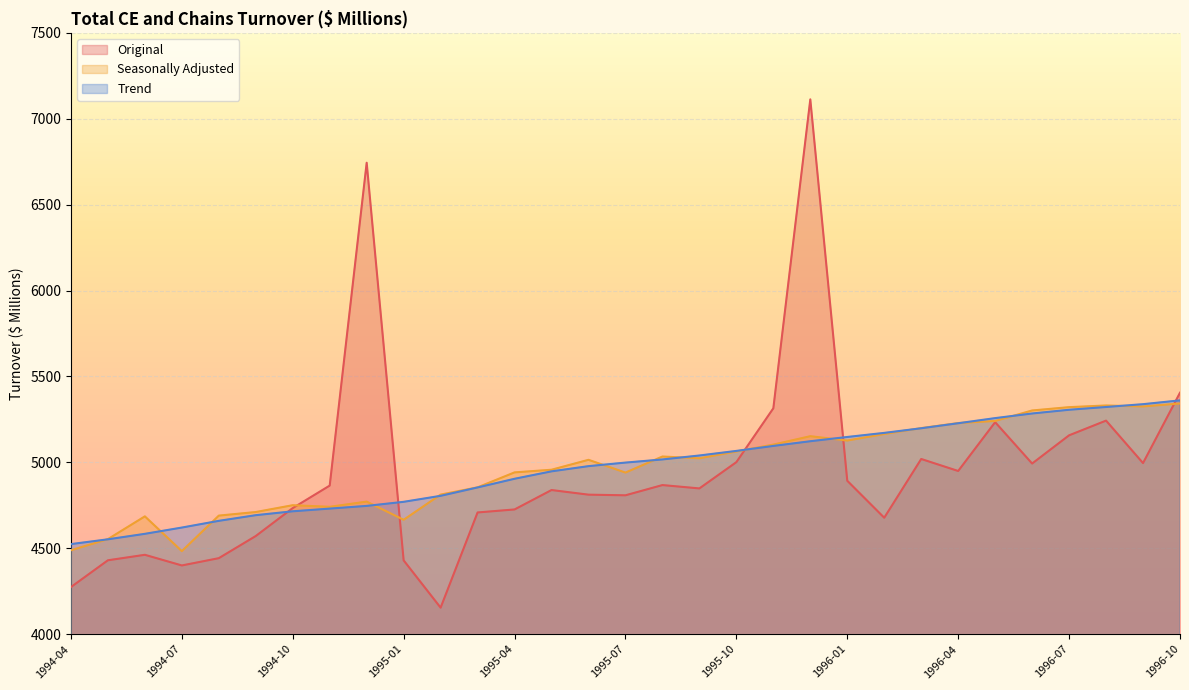

Which has a higher value, 1996-02 or 1996-06?

1996-06